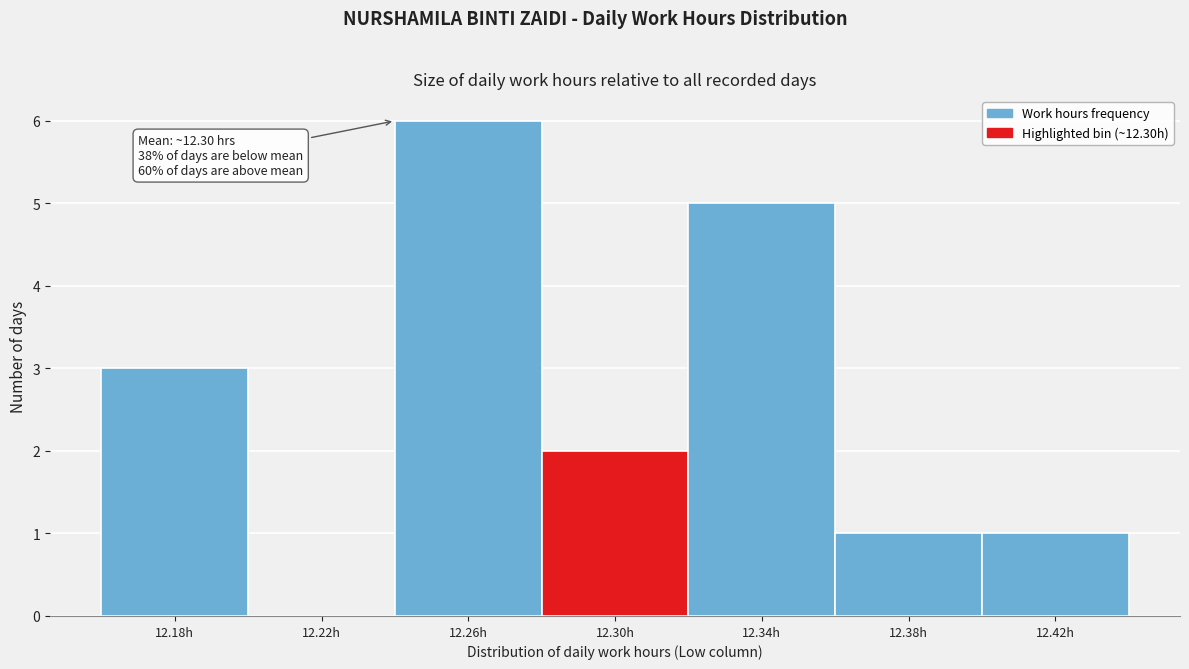

Reading left to right, what are all the values shown in this chart?

12.18h=3	12.22h=0	12.26h=6	12.30h=2	12.34h=5	12.38h=1	12.42h=1